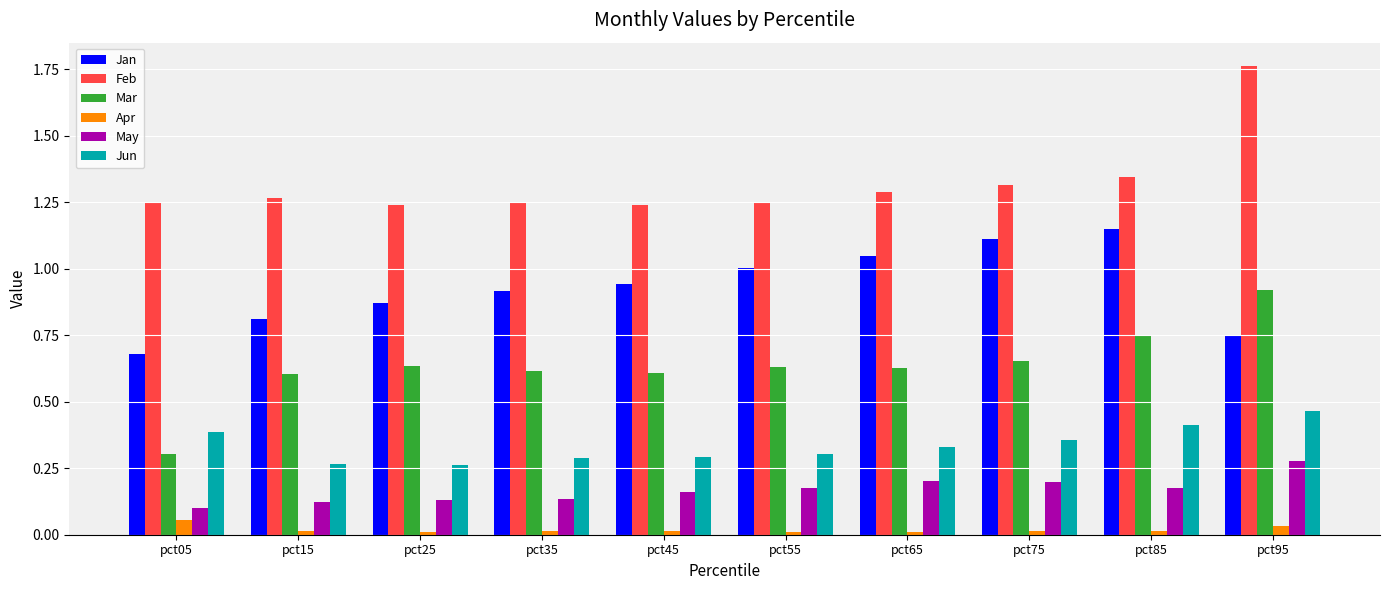

What is the sum of all Mar values?

6.3